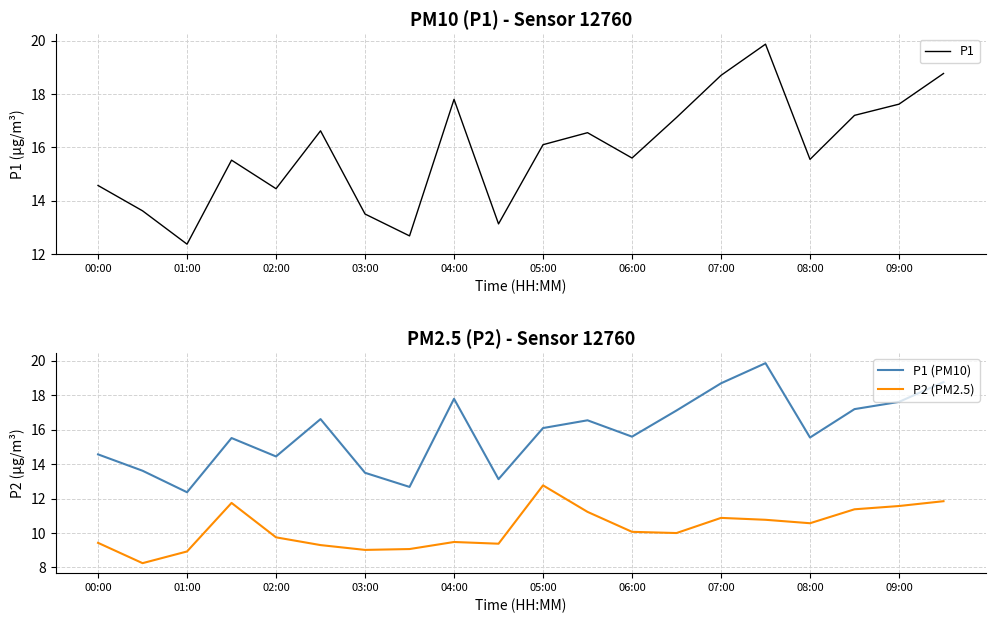

What is the difference between the maximum and minimum values in the P1 (PM10) series?

7.5